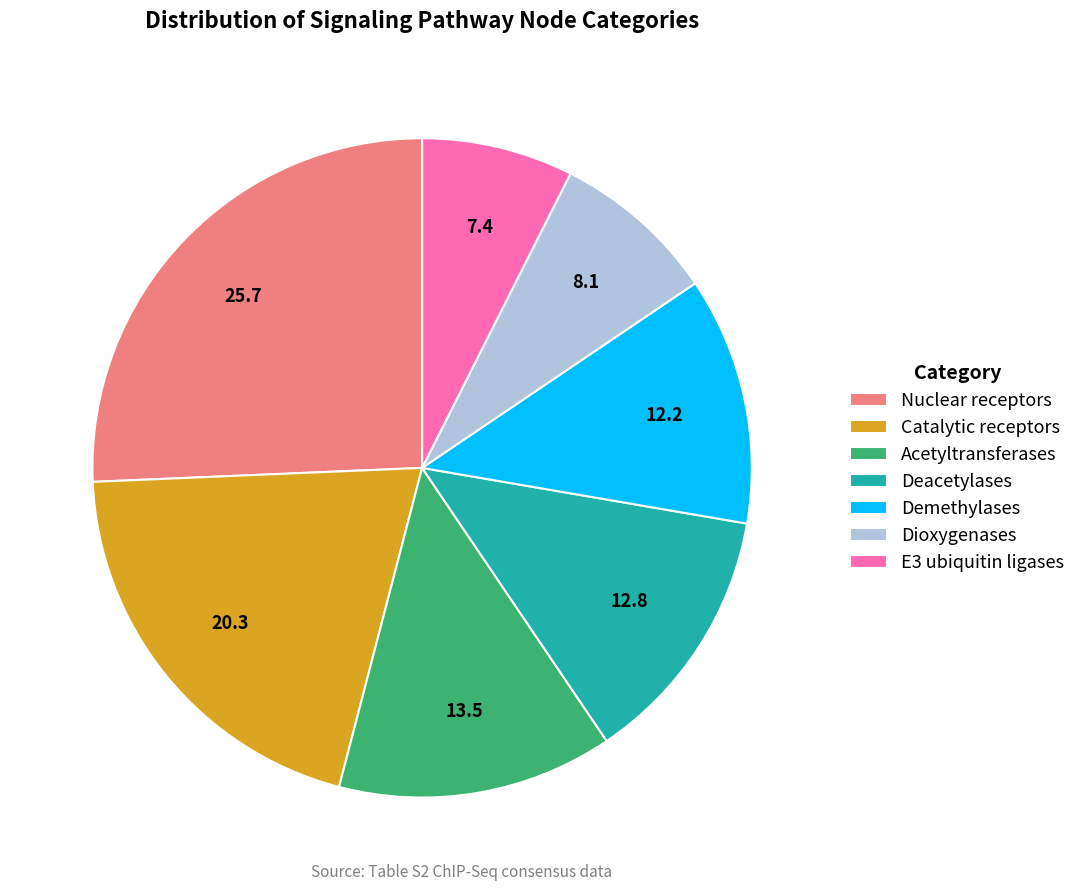

The Nuclear receptors slice represents 26% of the pie. True or false?

True